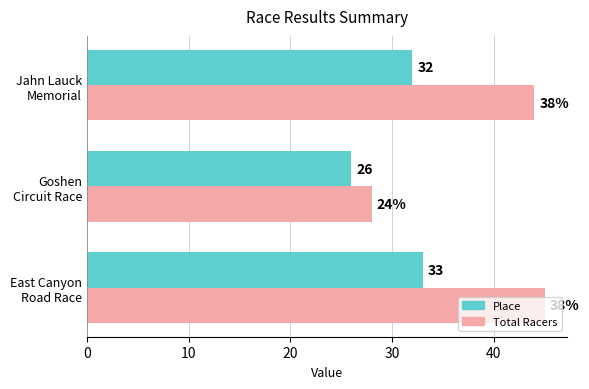

Which series has the largest total across all categories?

Total Racers